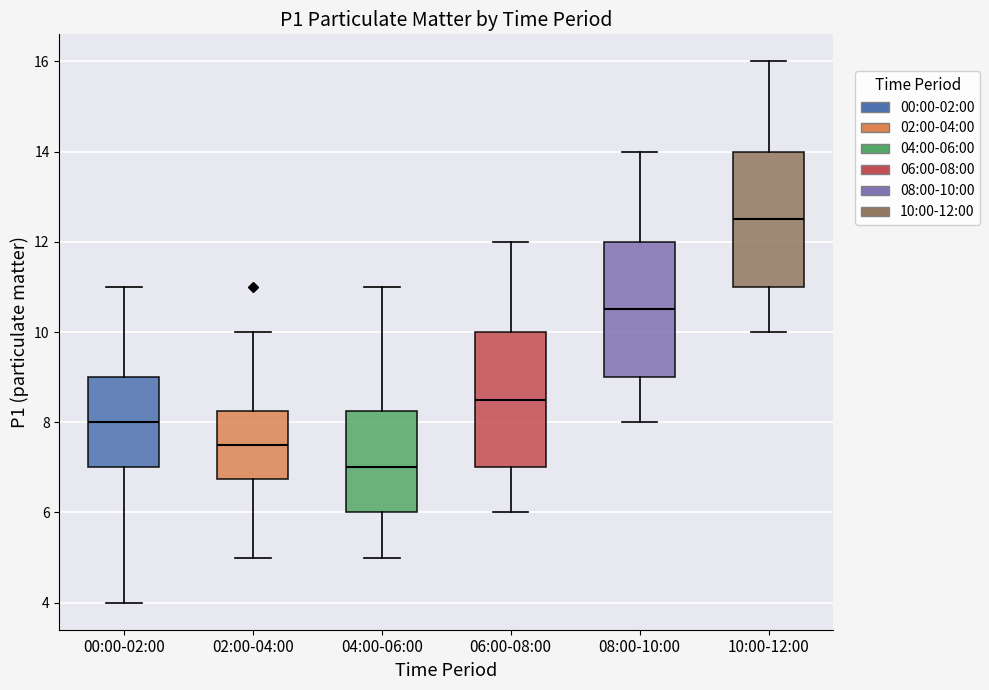

Which box's median line is the lowest?

04:00-06:00